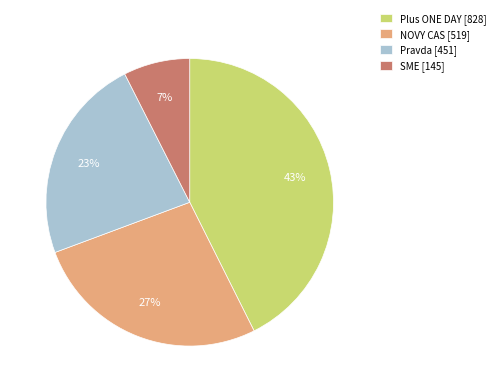

Does any single category account for the majority?

No